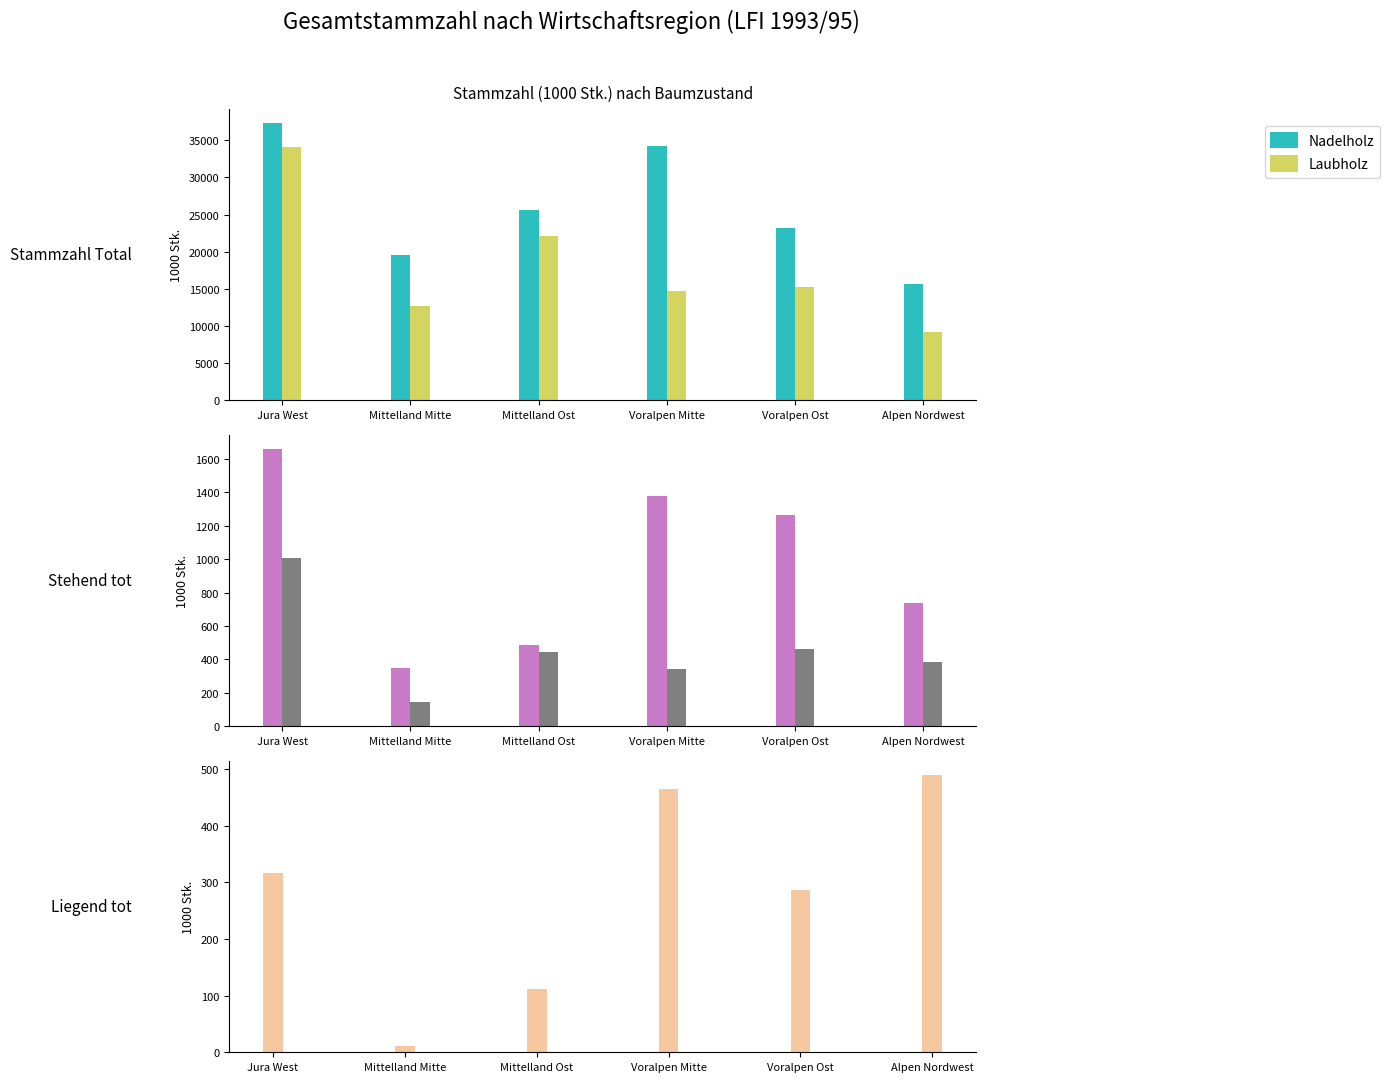

How many data points in stehend tot Nadelholz are less than 1264?

3